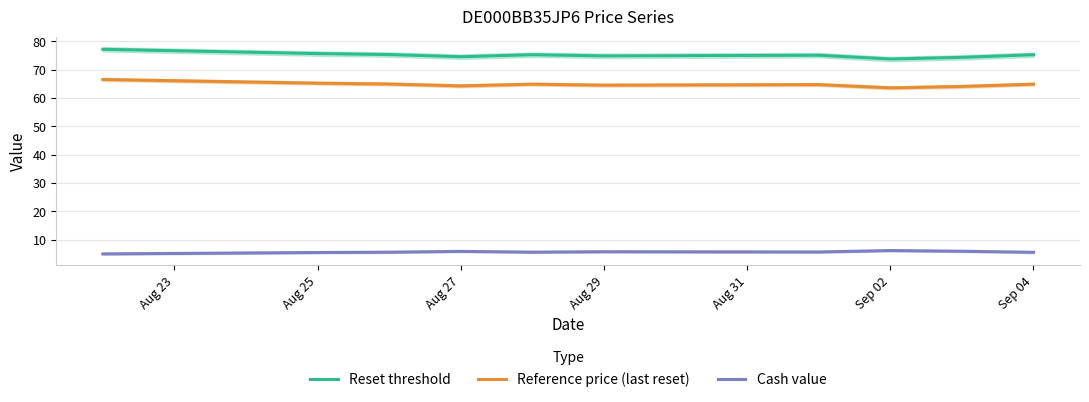

True or false: Cash value and Reset threshold intersect in this chart.

False